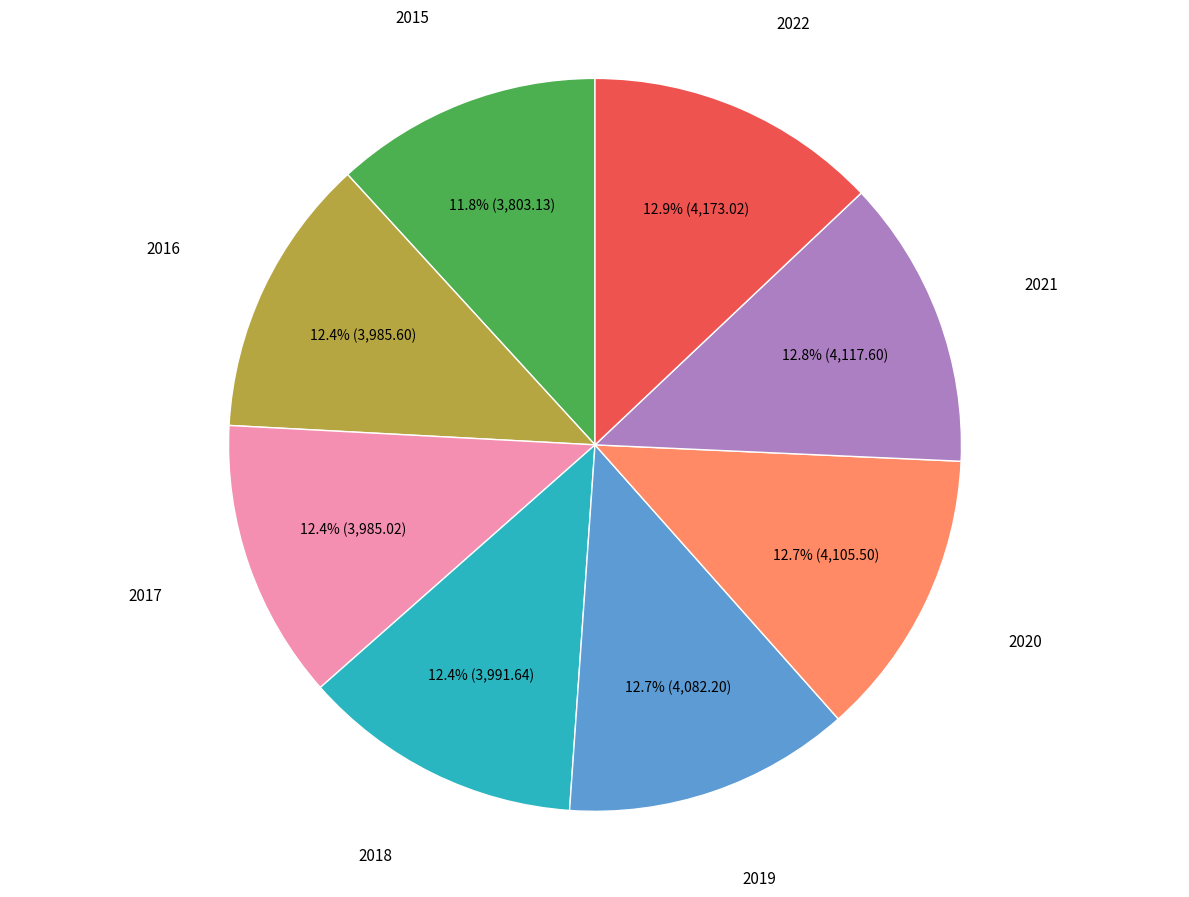

Does any single category account for the majority?

No